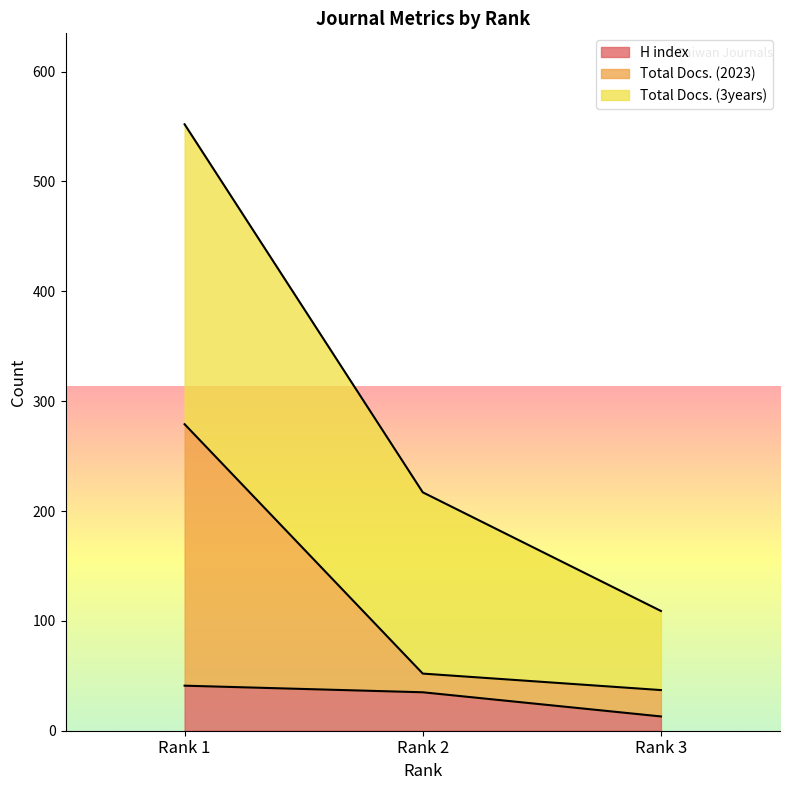

At which label does H index reach its peak?

Rank 1